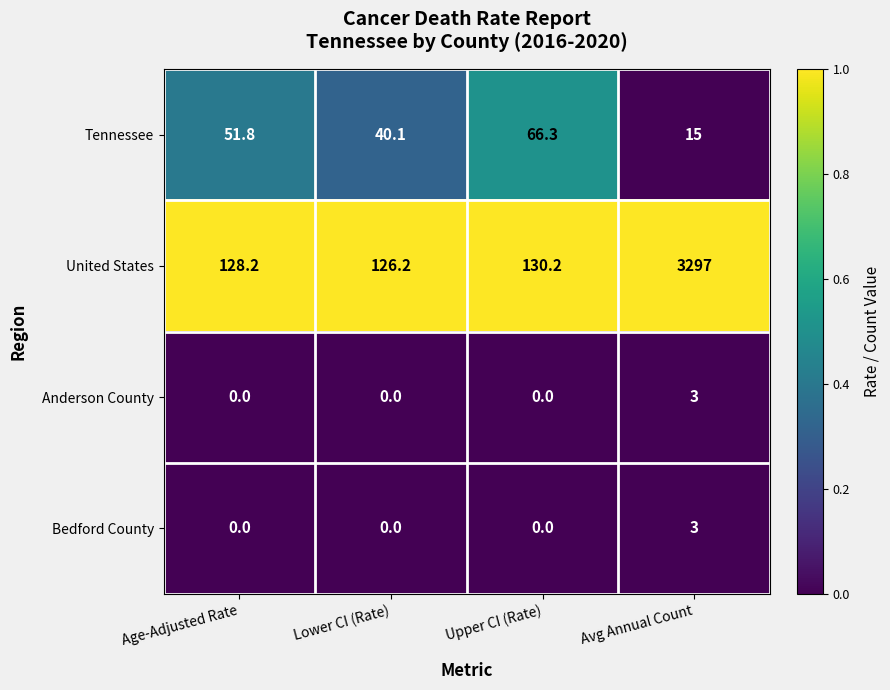

Reading left to right, transcribe all the data shown in this chart.

Tennessee: Age-Adjusted Rate=51.8	Lower CI (Rate)=40.1	Upper CI (Rate)=66.3	Avg Annual Count=15.0
United States: Age-Adjusted Rate=128.2	Lower CI (Rate)=126.2	Upper CI (Rate)=130.2	Avg Annual Count=3297.0
Anderson County: Age-Adjusted Rate=0.0	Lower CI (Rate)=0.0	Upper CI (Rate)=0.0	Avg Annual Count=3.0
Bedford County: Age-Adjusted Rate=0.0	Lower CI (Rate)=0.0	Upper CI (Rate)=0.0	Avg Annual Count=3.0